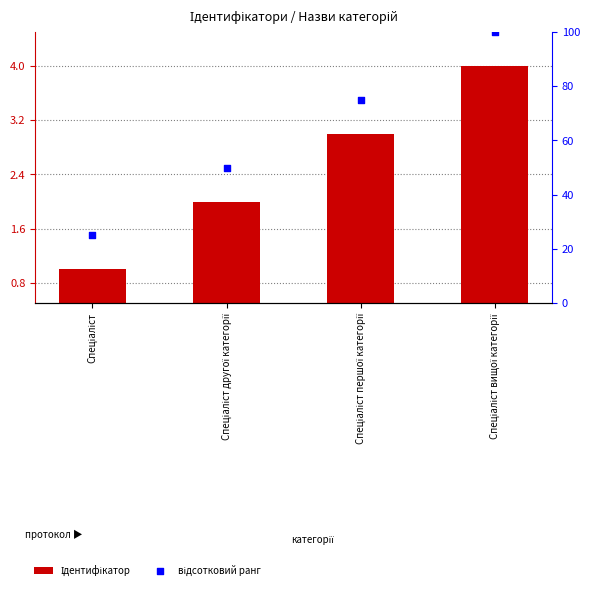

Is the value of Ідентифікатор at Спеціаліст першої категорії greater than the value of відсотковий ранг at Спеціаліст другої категорії?

No